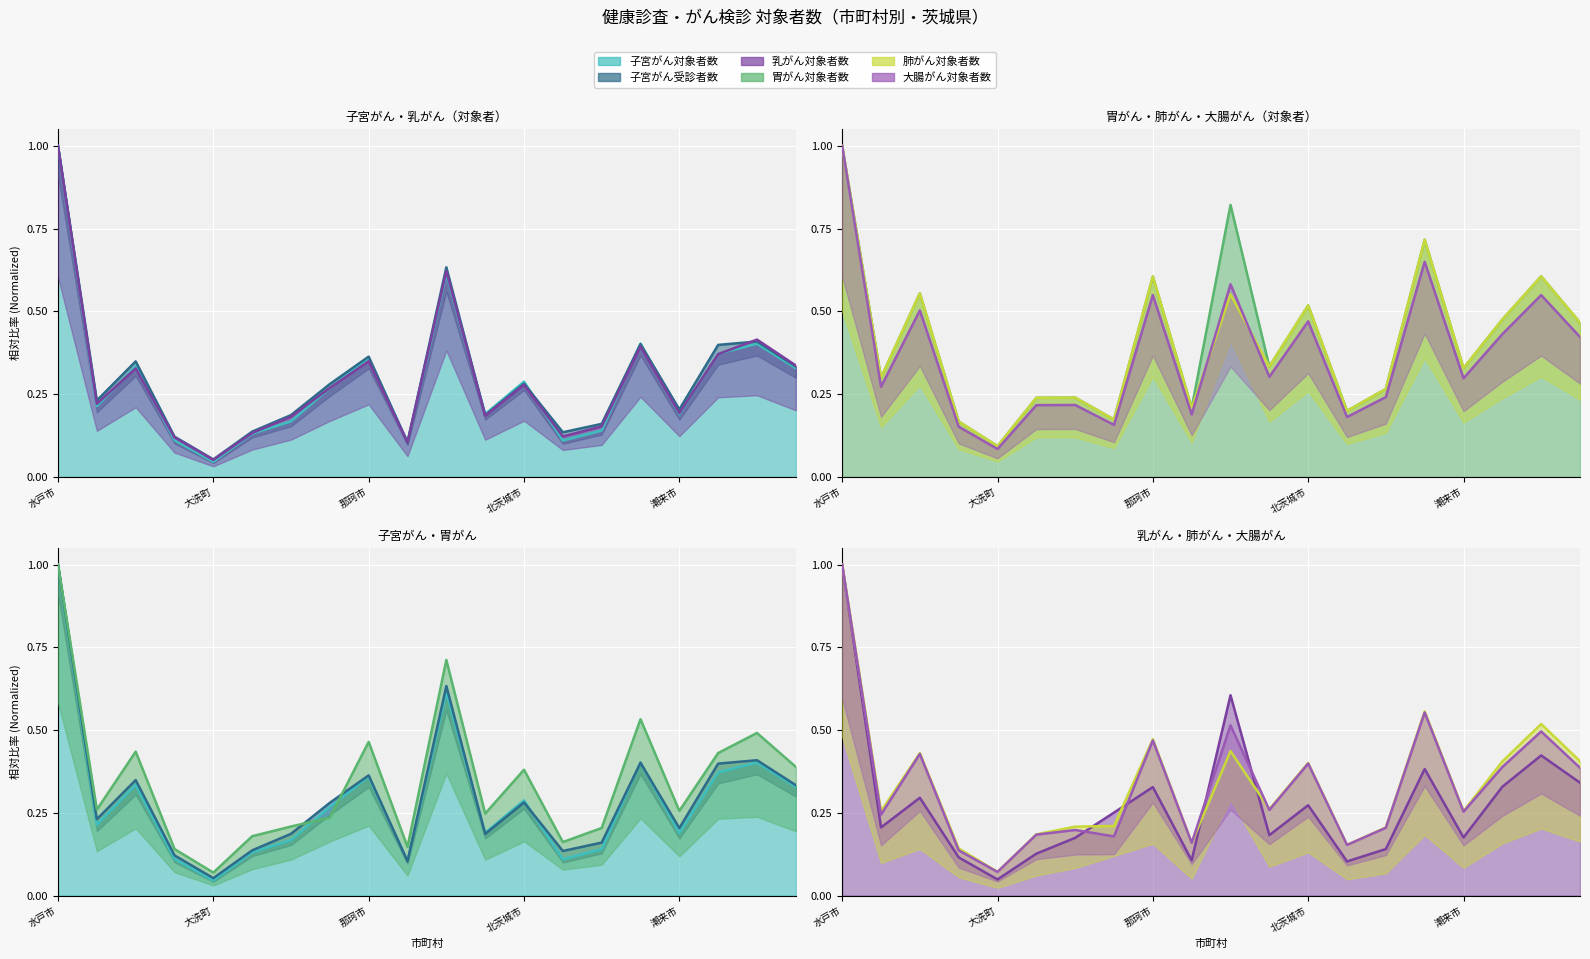

What is the label of the 18th point from the right?

小美玉市